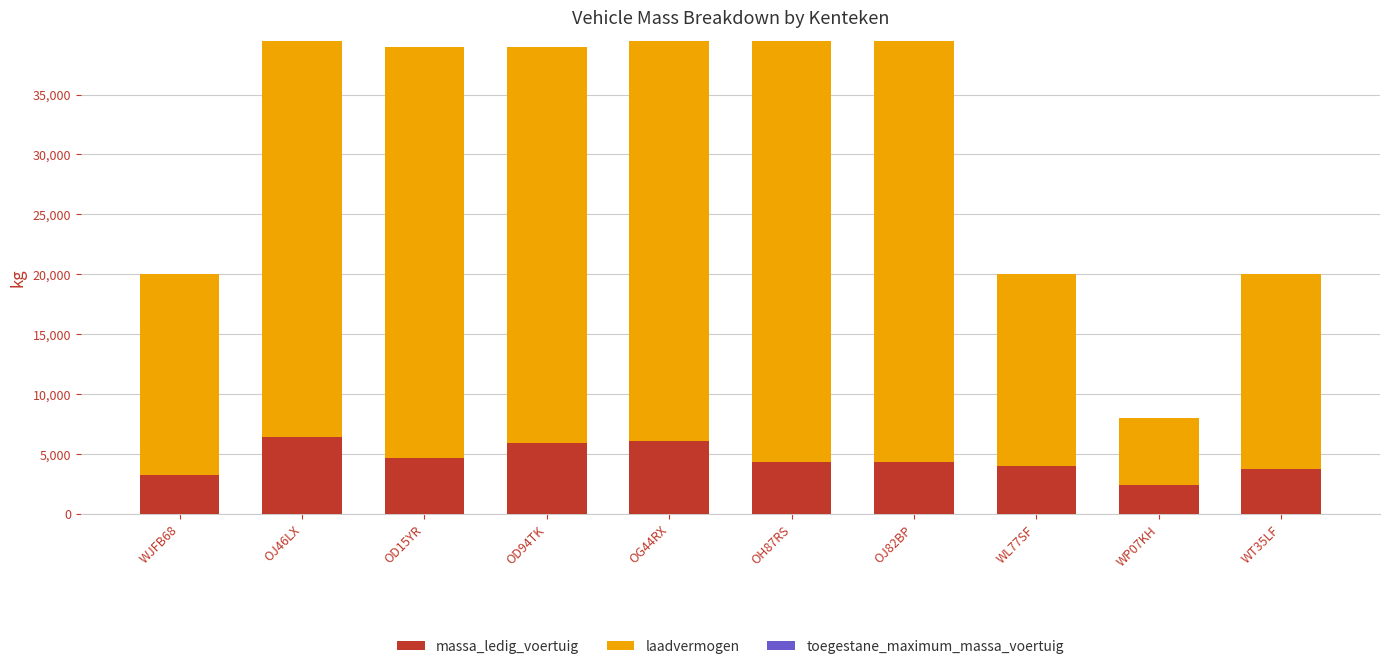

What is the average value of the massa_ledig_voertuig series?

4532